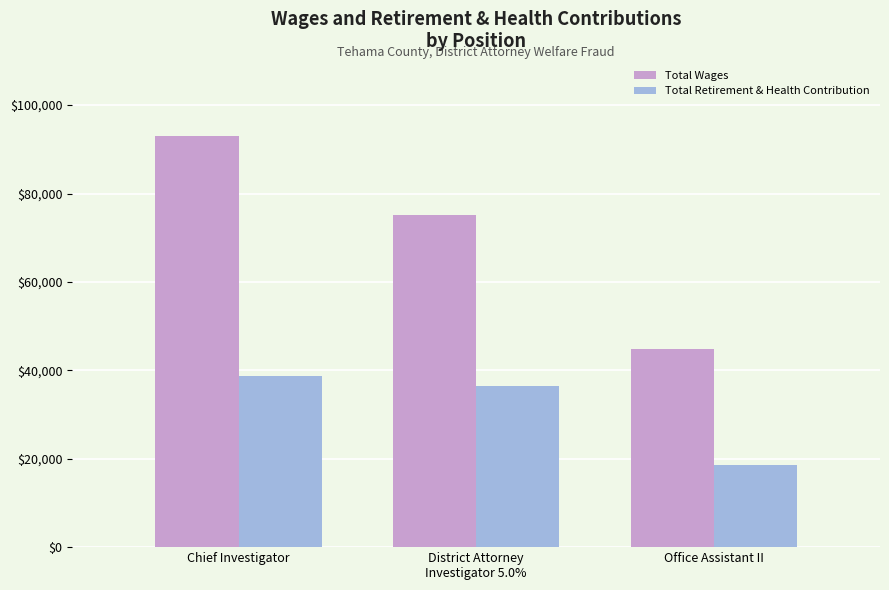

At which label does Total Retirement & Health Contribution reach its minimum?

Office Assistant II